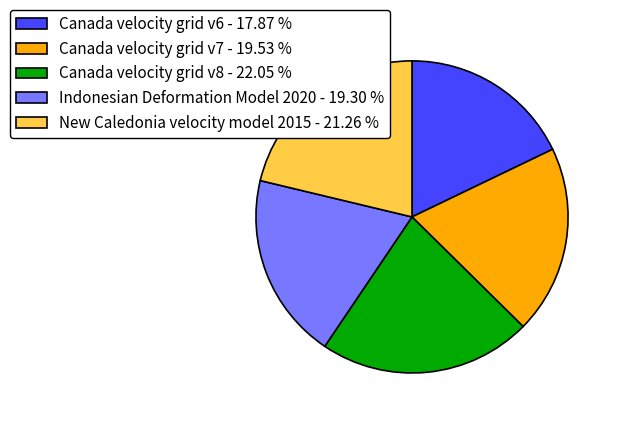

Does Canada velocity grid v8 represent more than half of the total?

No